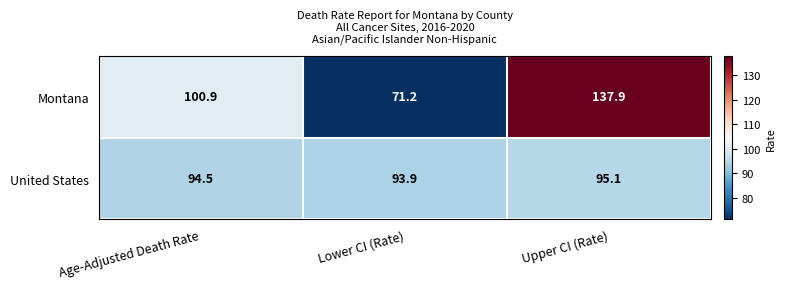

What value does the Montana series have at Age-Adjusted Death Rate?

100.9